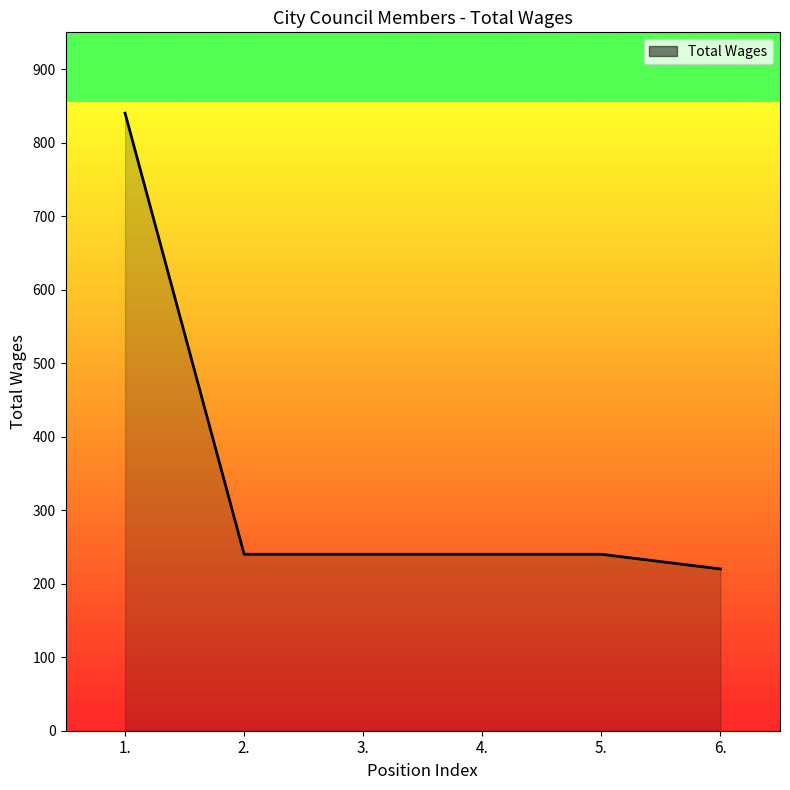

What is the change in value from 1. to 4.?

-600